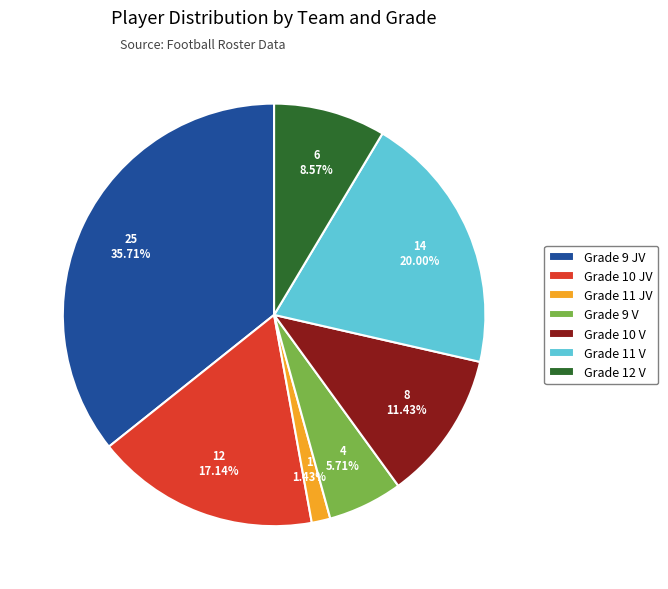

Is Grade 11 V the majority of the pie?

No